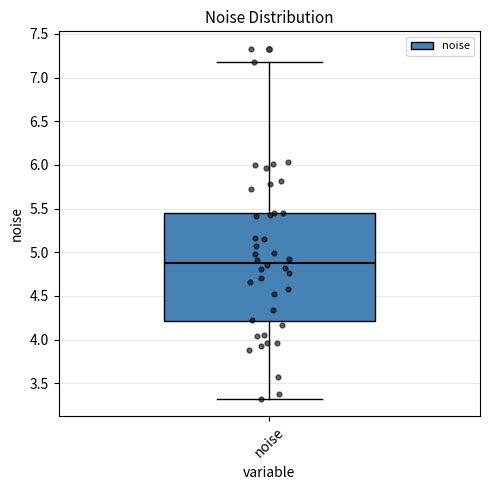

Read this box plot against the y-axis: the position of the median line, the range covered by the box, and the ends of both whiskers. The values are not printed on the chart, so give them approximately, as read against the axis.

median 4.90, box 4.20 to 5.45, whiskers 3.30 to 7.20